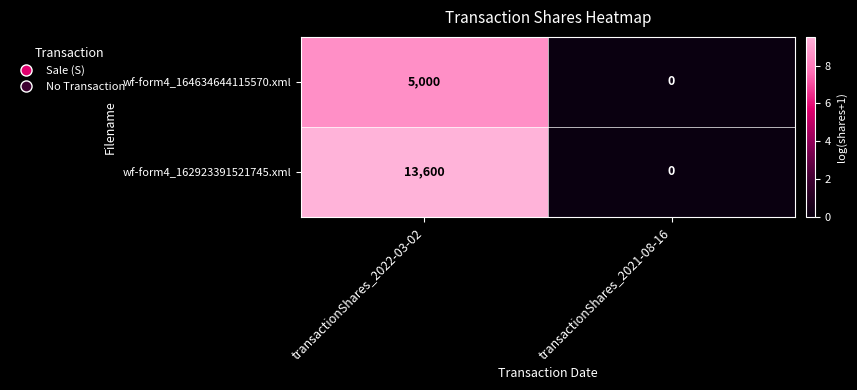

Which series has the widest spread of values?

wf-form4_162923391521745.xml